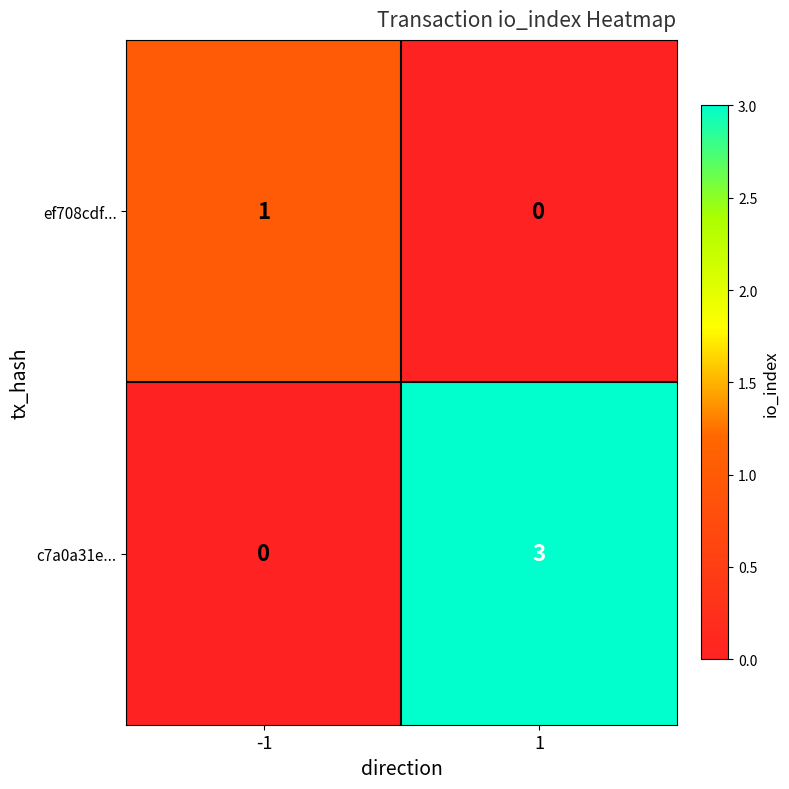

Which series changed the most between -1 and 1?

c7a0a31e...